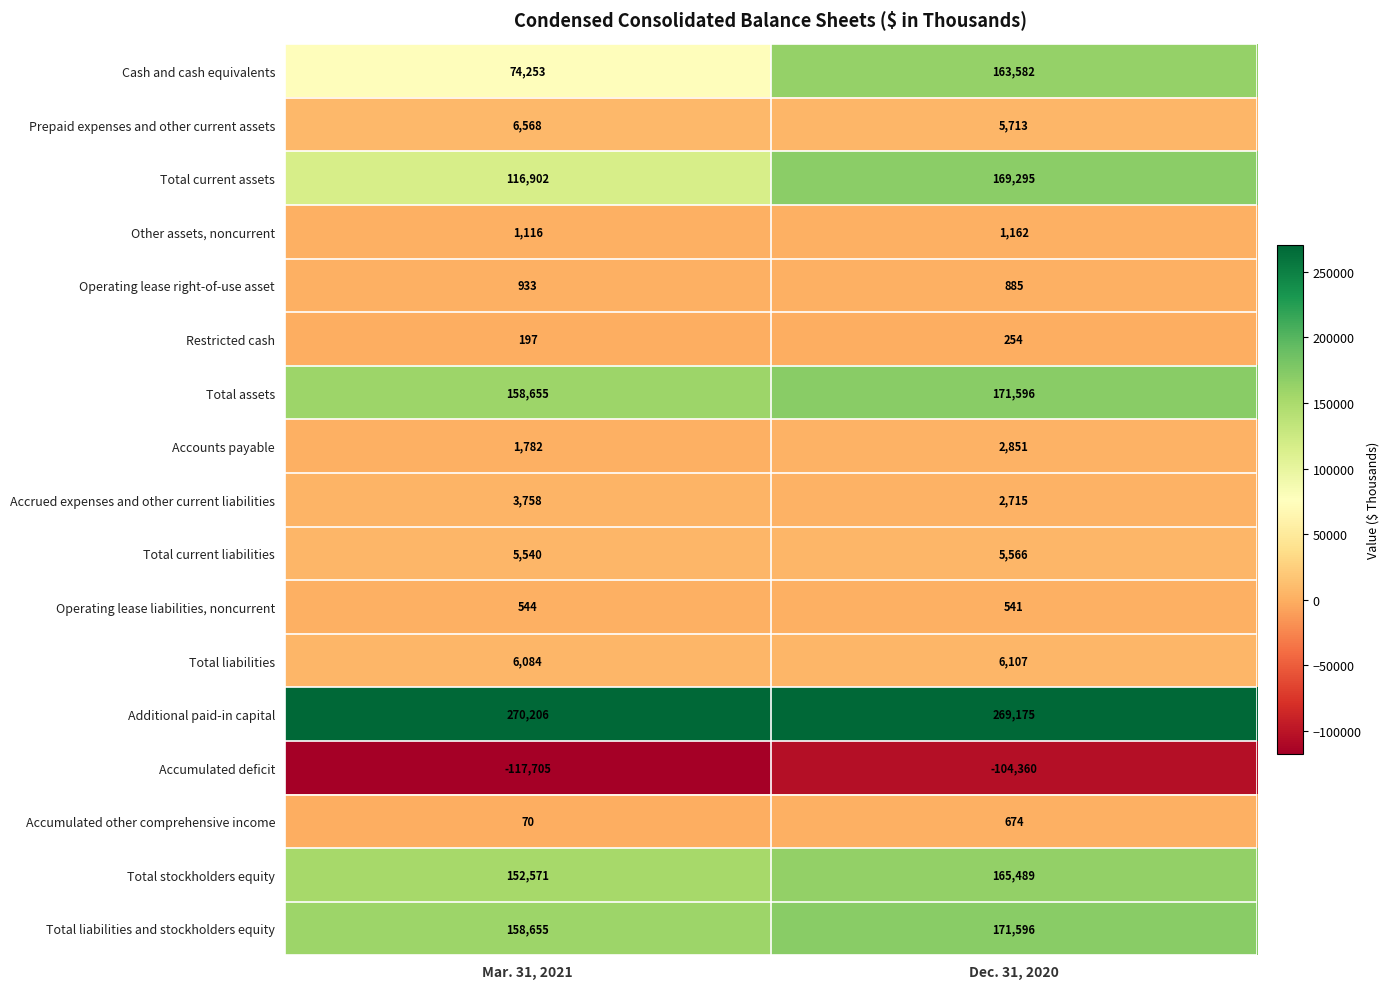

Read the Other assets, noncurrent value at Dec. 31, 2020, to the nearest 10.

1160